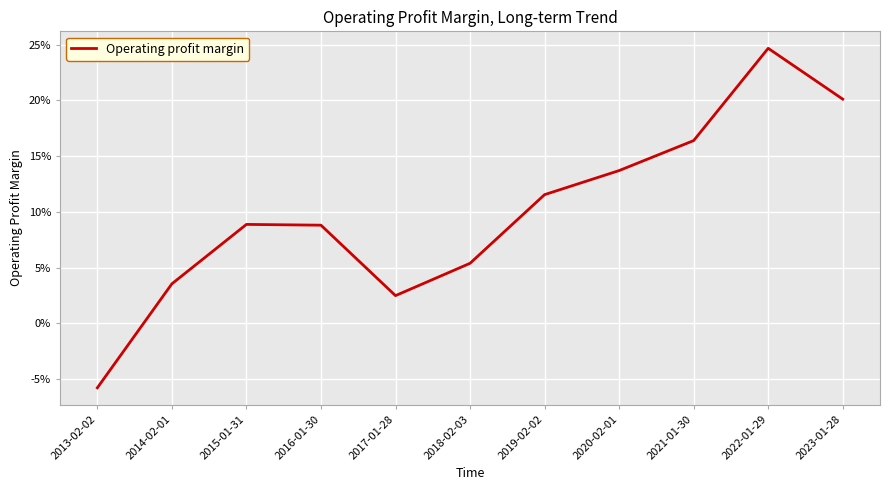

Does the chart have visible grid lines?

Yes